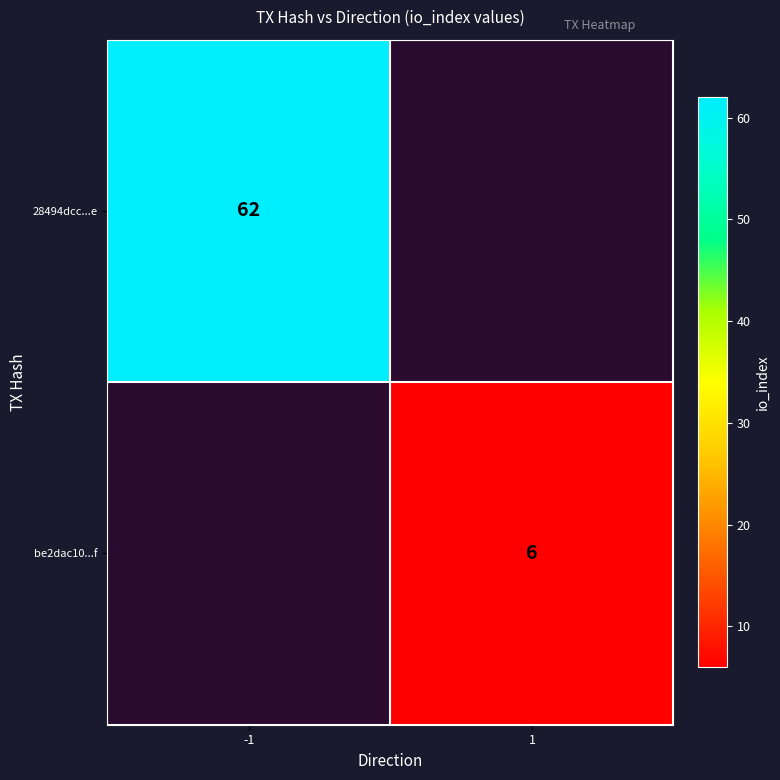

True or false: be2dac10...f has a value of 1.7 at 1.

False